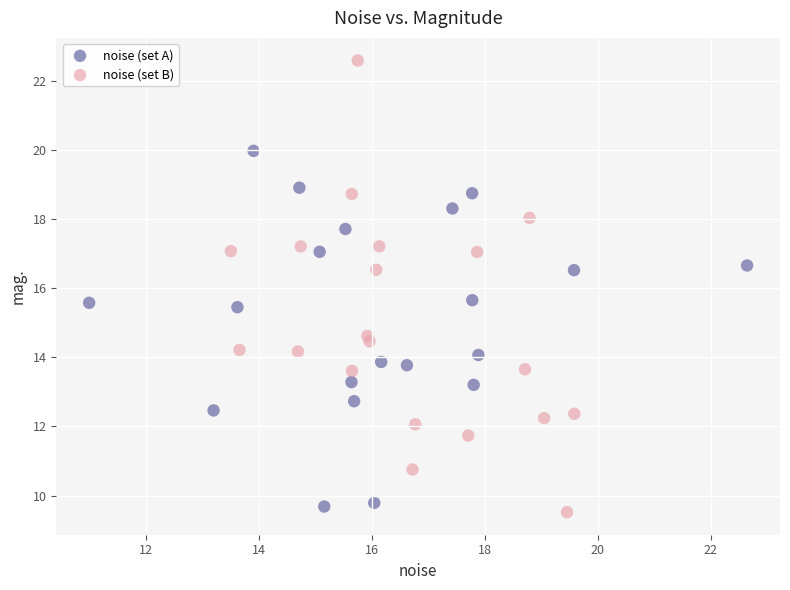

Which series has the widest spread of Y values?

noise (set B)